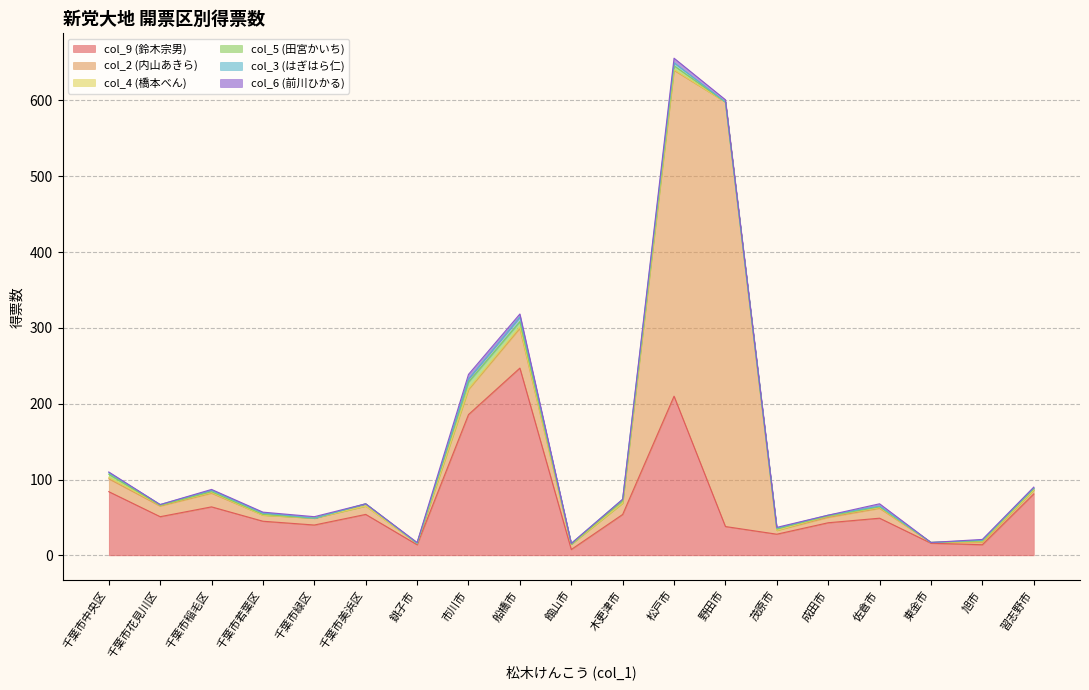

How many lines are shown in the chart?

6